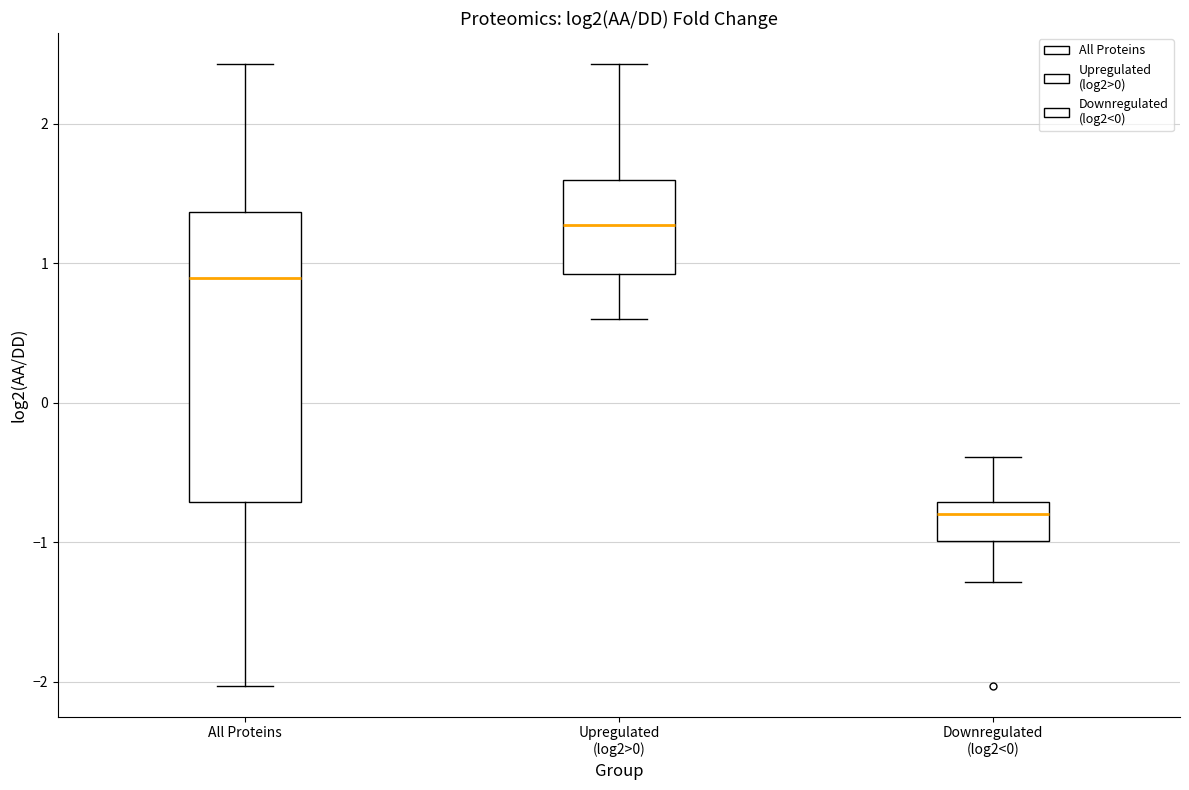

Where does the upper whisker of the box for Downregulated (log2<0) end on the y-axis? The values are not printed on the chart, so give them approximately, as read against the axis.

-0.4